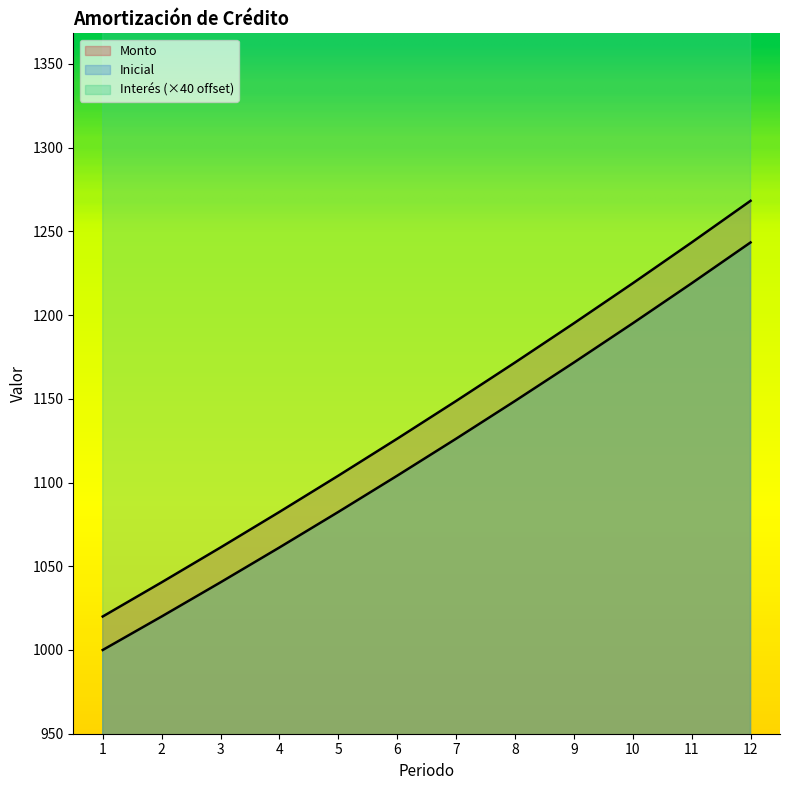

How many data points in Inicial are above 1126?

6